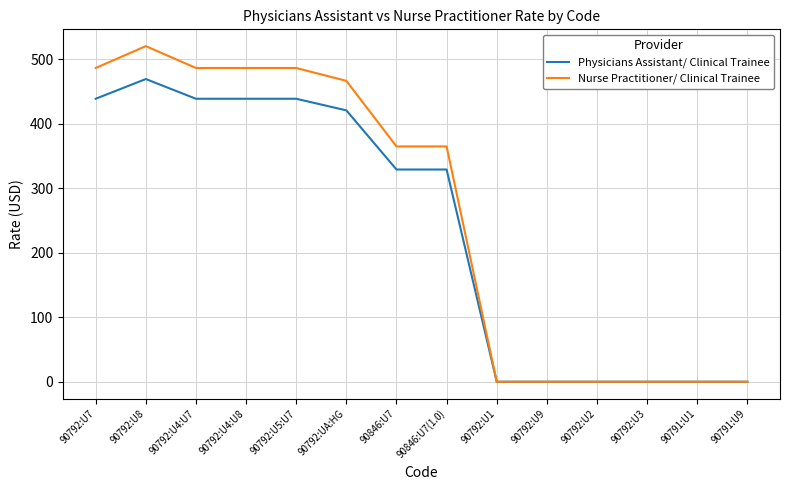

The Physicians Assistant/ Clinical Trainee series shows 438.8 at 90792:U5:U7. True or false?

True